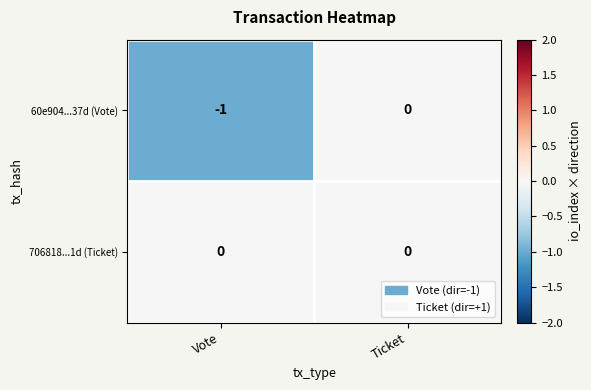

Reading left to right, extract all data points from this chart.

60e904...37d (Vote): Vote=-1	Ticket=0
706818...1d (Ticket): Vote=0	Ticket=0